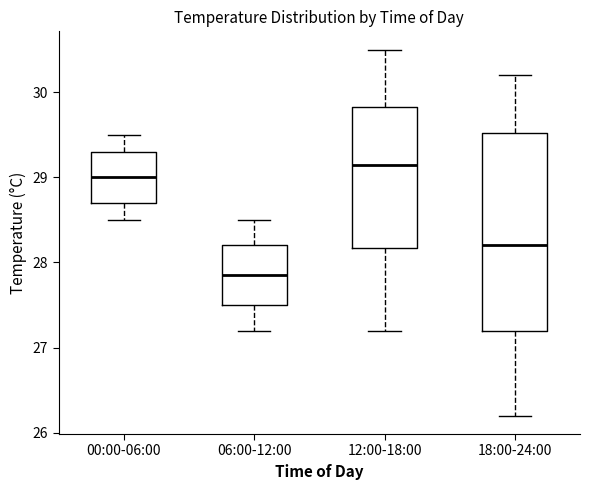

Where does the upper whisker of the box for 18:00-24:00 end on the y-axis? The values are not printed on the chart, so give them approximately, as read against the axis.

30.2